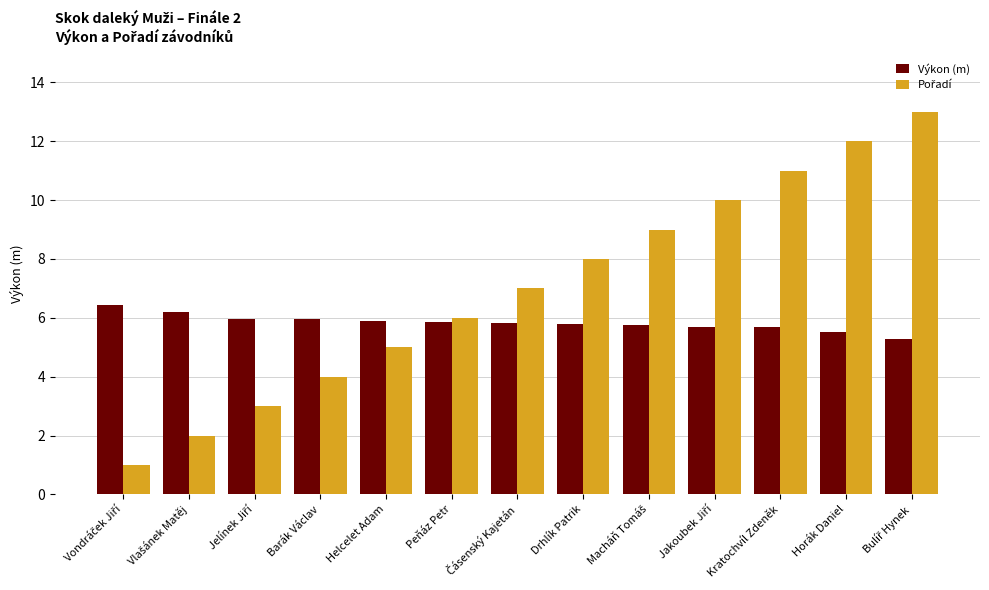

At how many categories does at least one series exceed 2?

13